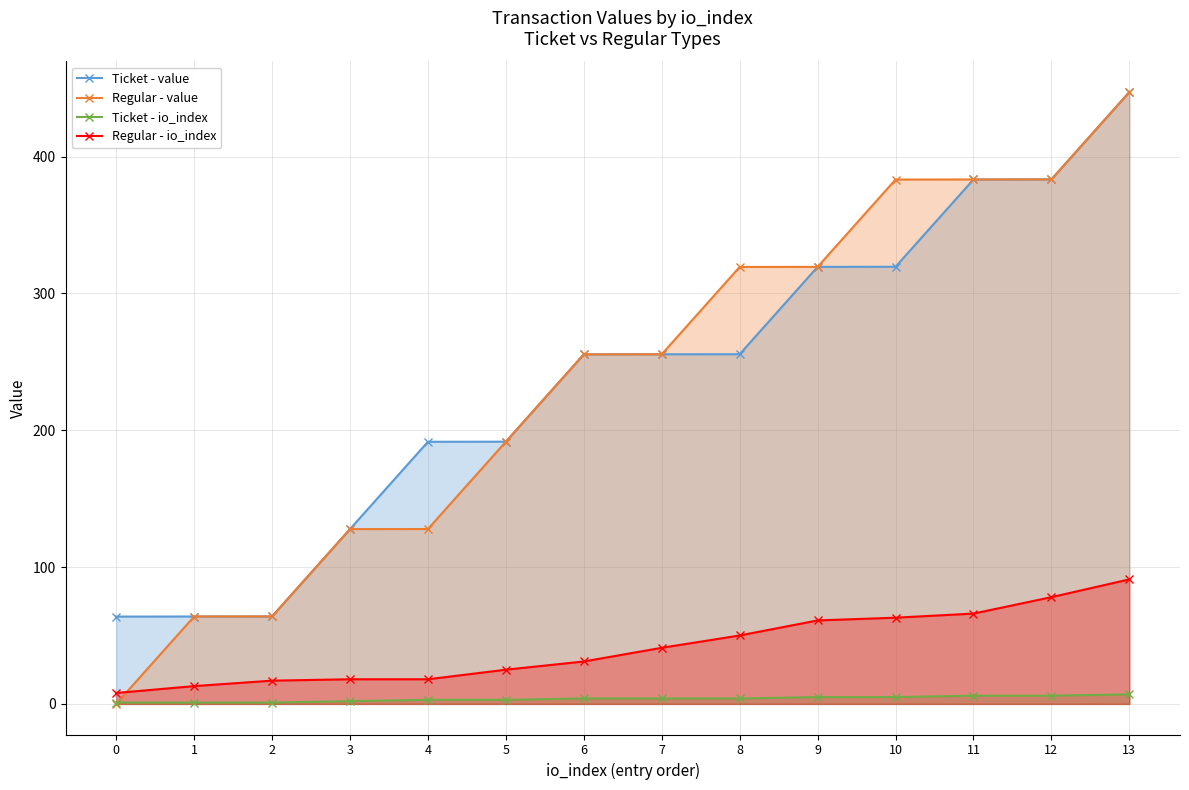

How many values in the Ticket - io_index series exceed 4?

5